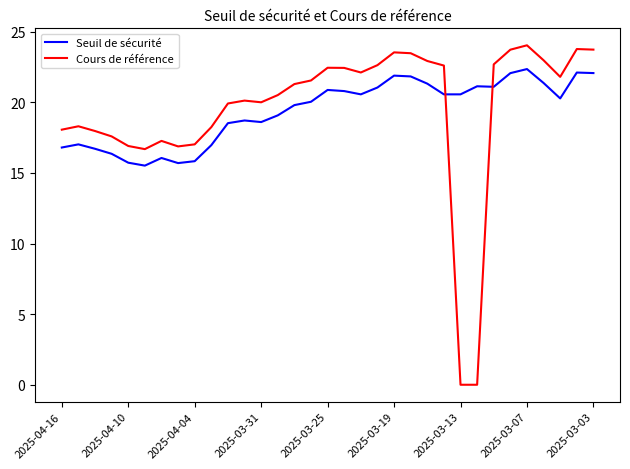

Which series ends up on top after the final intersection of Seuil de sécurité and Cours de référence?

Cours de référence